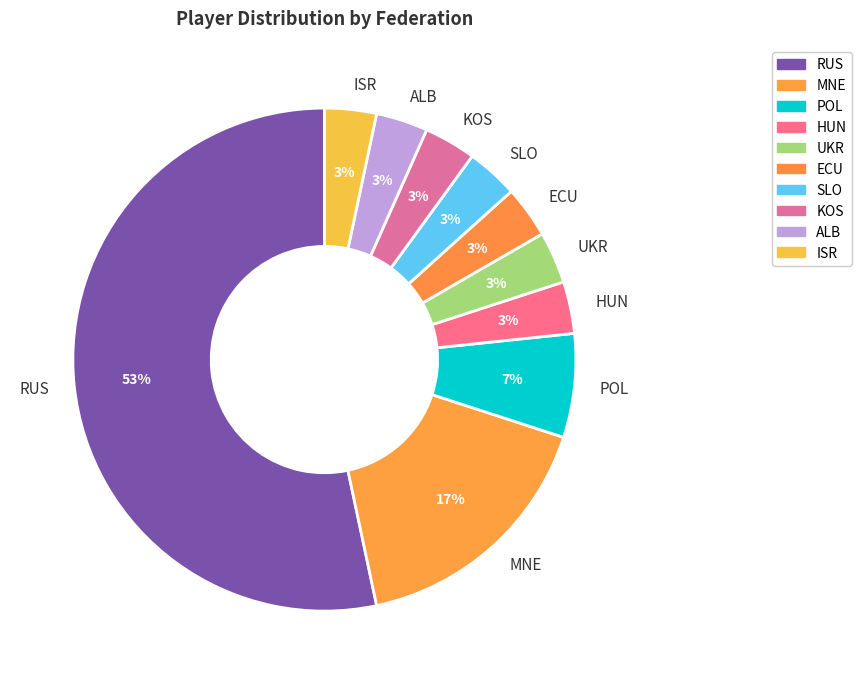

What is the ratio of the value at SLO to the value at ECU?

1.0